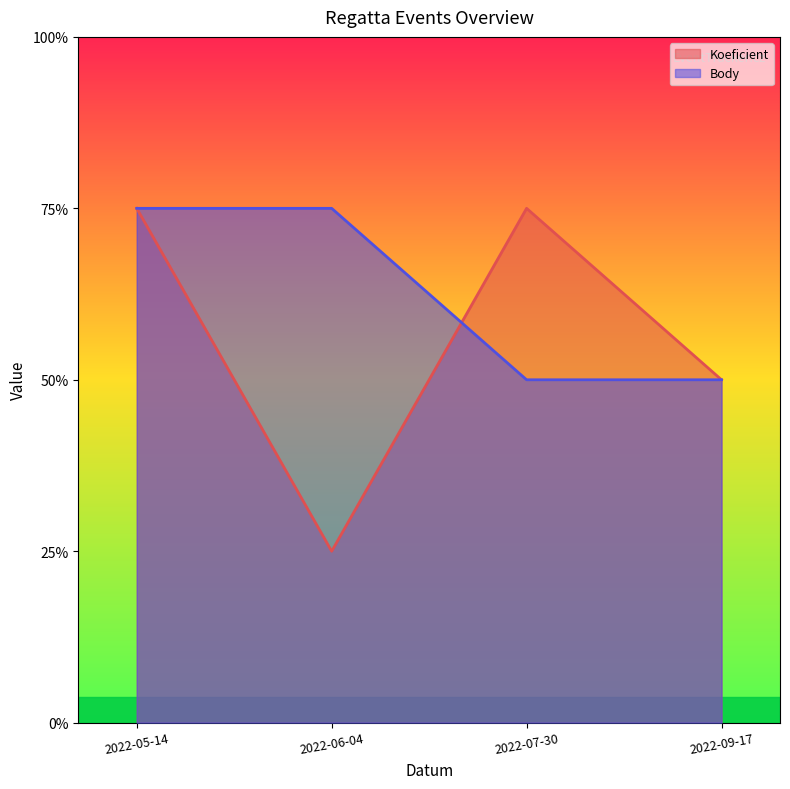

At how many categories does at least one series exceed 1?

4